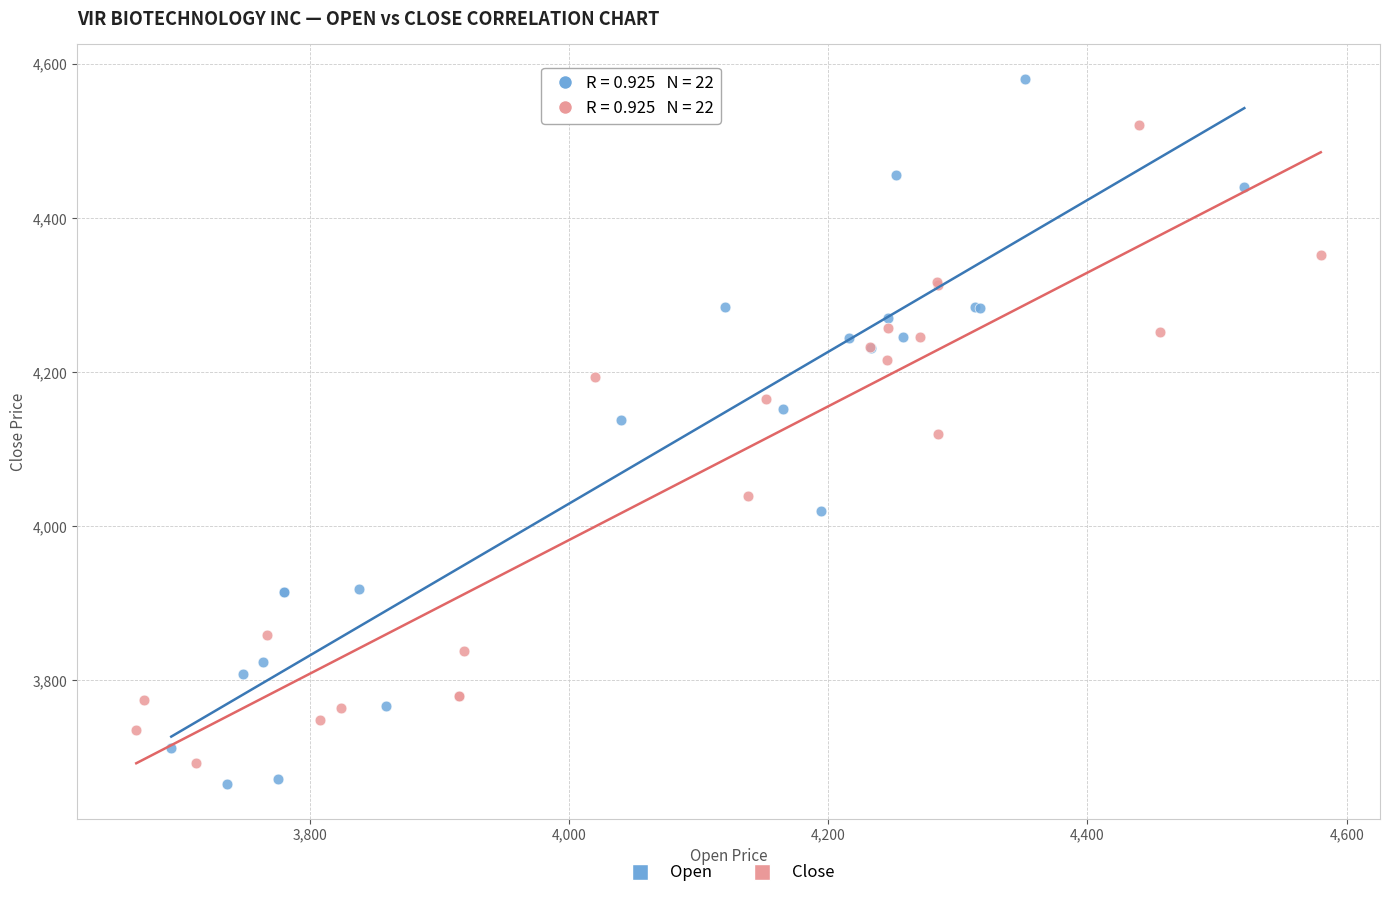

Which series has the largest Y range (max minus min)?

Open